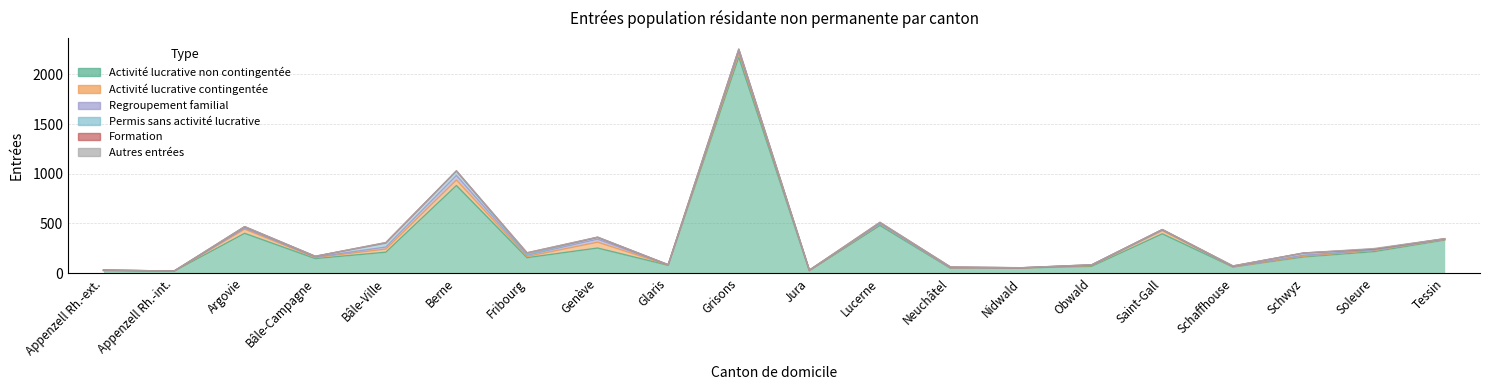

What is the label of the 11th point from the right?

Grisons